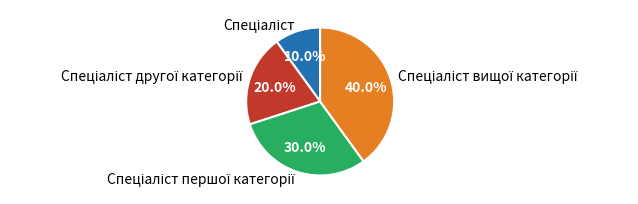

Is there any slice that represents more than half of the pie?

No